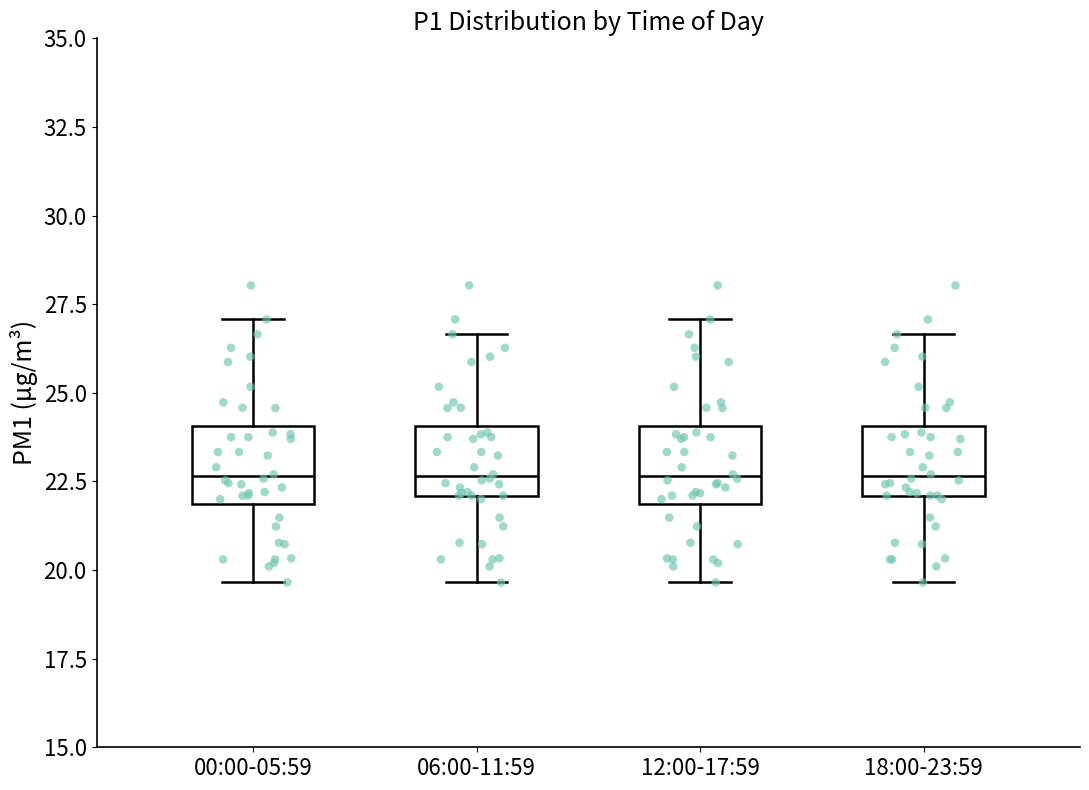

Reading left to right, read every box against the y-axis: the position of its median line, the range the box covers, and the ends of its whiskers. The values are not printed on the chart, so give them approximately, as read against the axis.

00:00-05:59: median 22.5, box 22.0 to 24.0, whiskers 19.5 to 27.0
06:00-11:59: median 22.5, box 22.0 to 24.0, whiskers 19.5 to 26.5
12:00-17:59: median 22.5, box 22.0 to 24.0, whiskers 19.5 to 27.0
18:00-23:59: median 22.5, box 22.0 to 24.0, whiskers 19.5 to 26.5